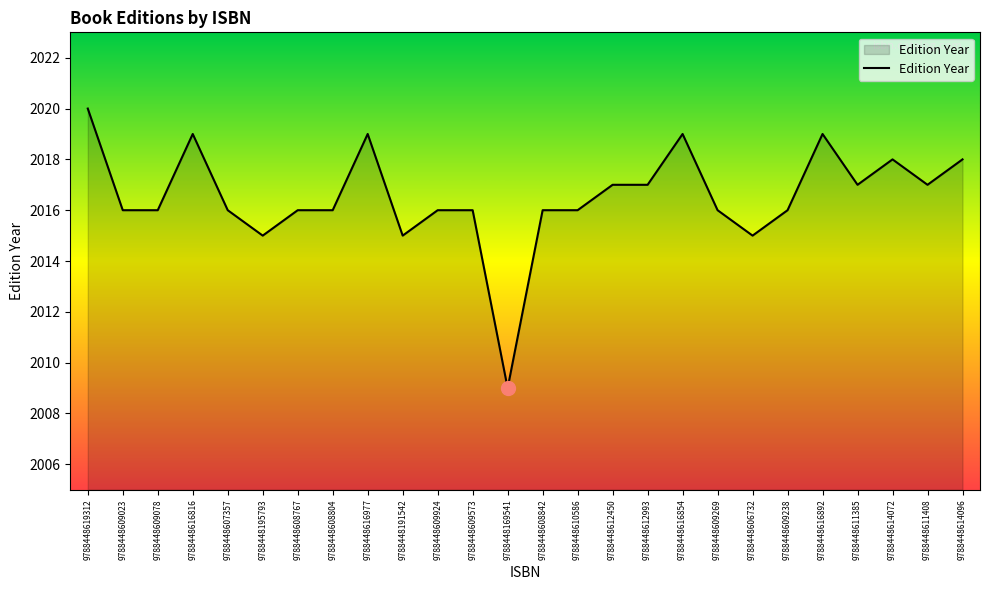

Count the number of categories in the chart.

26